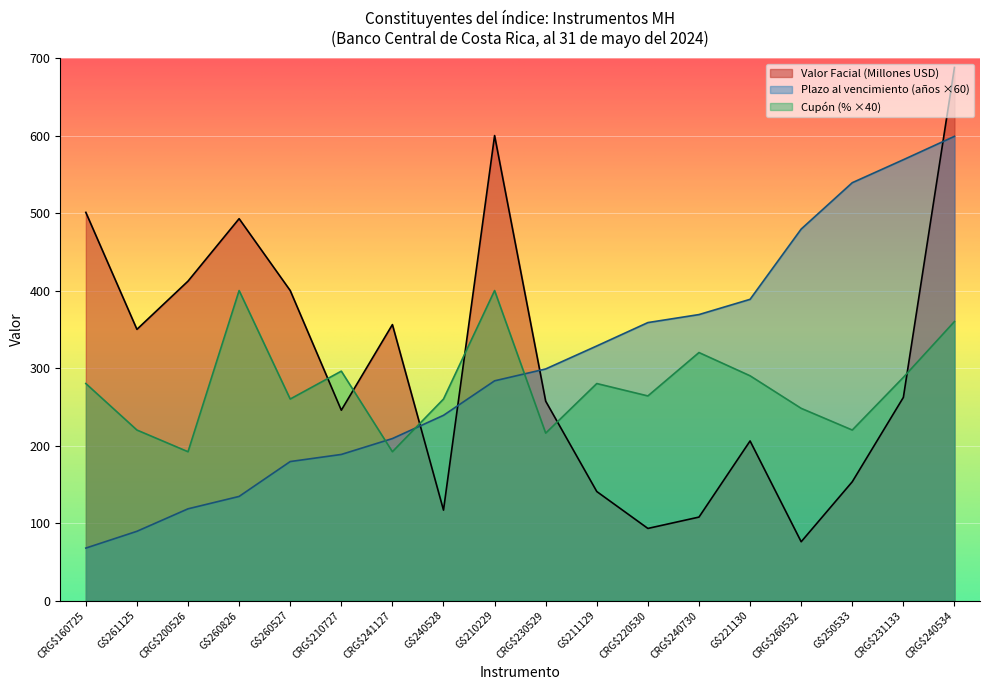

At which label is Plazo al vencimiento (años) closest to 333?

G$211129